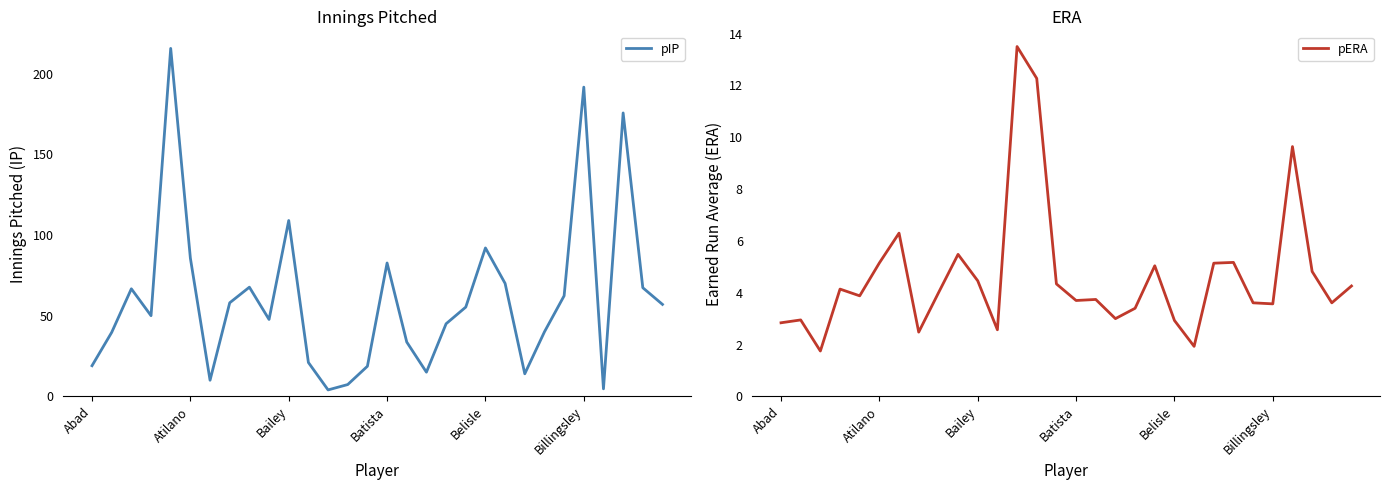

Read the pIP value at 9.

47.7